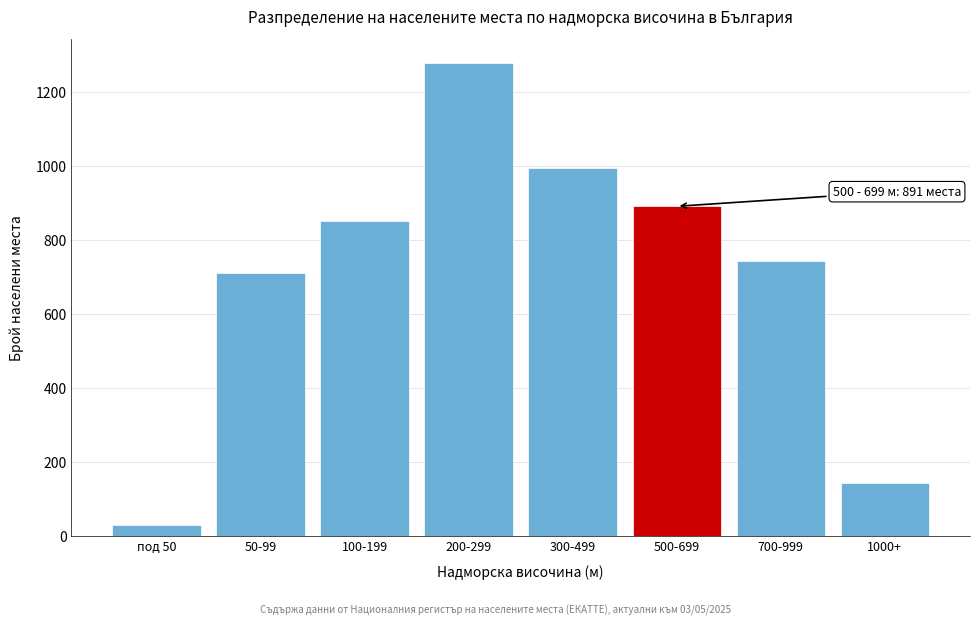

Reading left to right, list all the values displayed in this chart.

под 50=28	50-99=710	100-199=852	200-299=1279	300-499=994	500-699=891	700-999=743	1000+=142